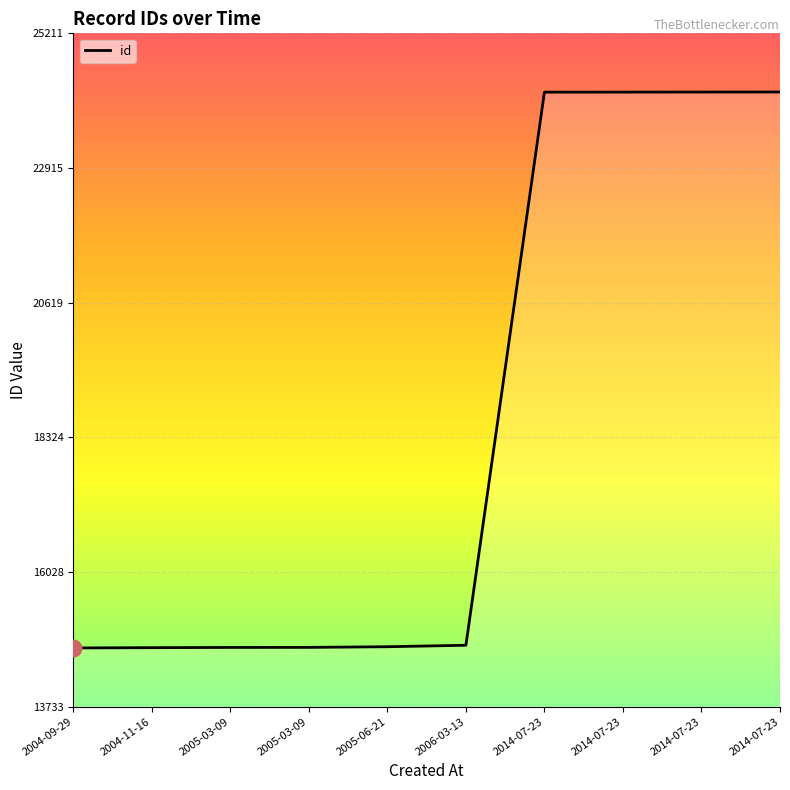

Reading left to right, list all the values displayed in this chart.

14733	14738	14742	14743	14754	14779	24208	24209	24210	24211